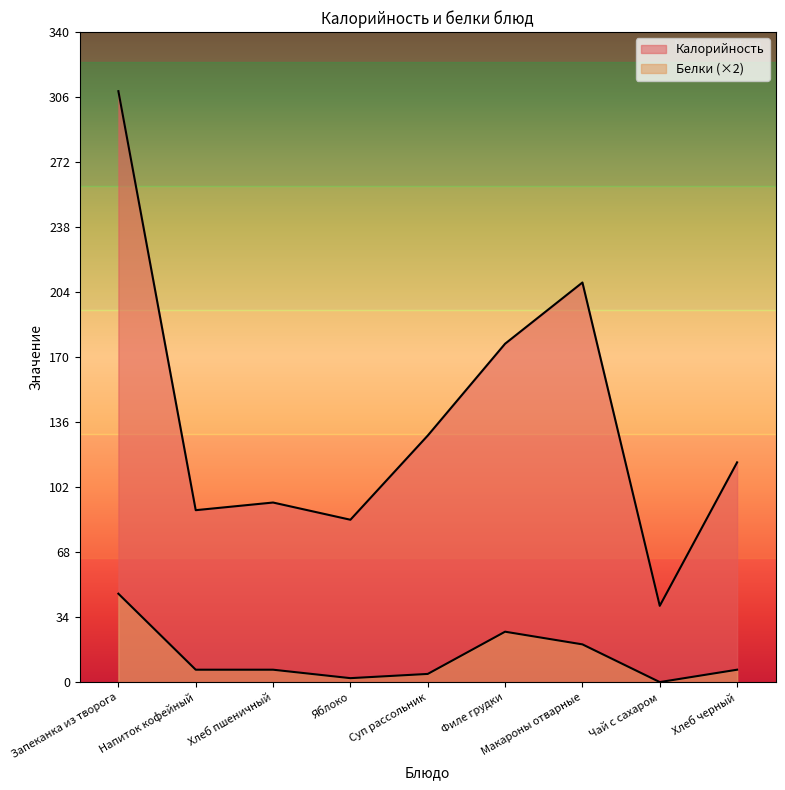

At which category is the sum across all series the highest?

Запеканка из творога